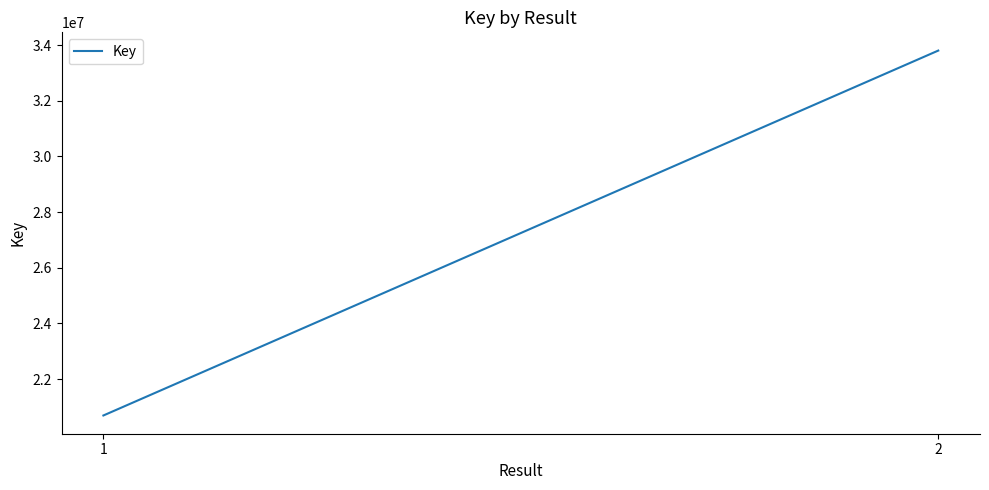

List the labels in order of value, smallest first.

1, 2